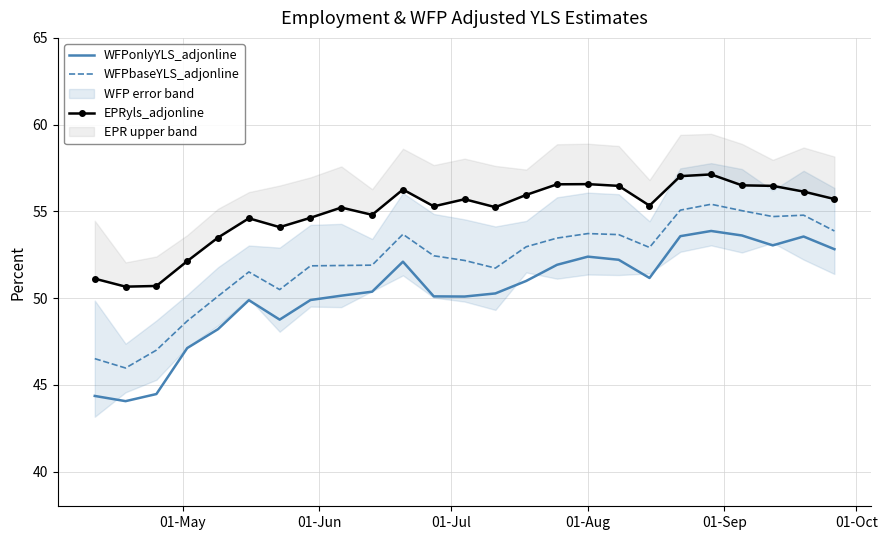

True or false: WFPbaseYLS_adjonline and WFPonlyYLS_adjonline cross at least once.

False